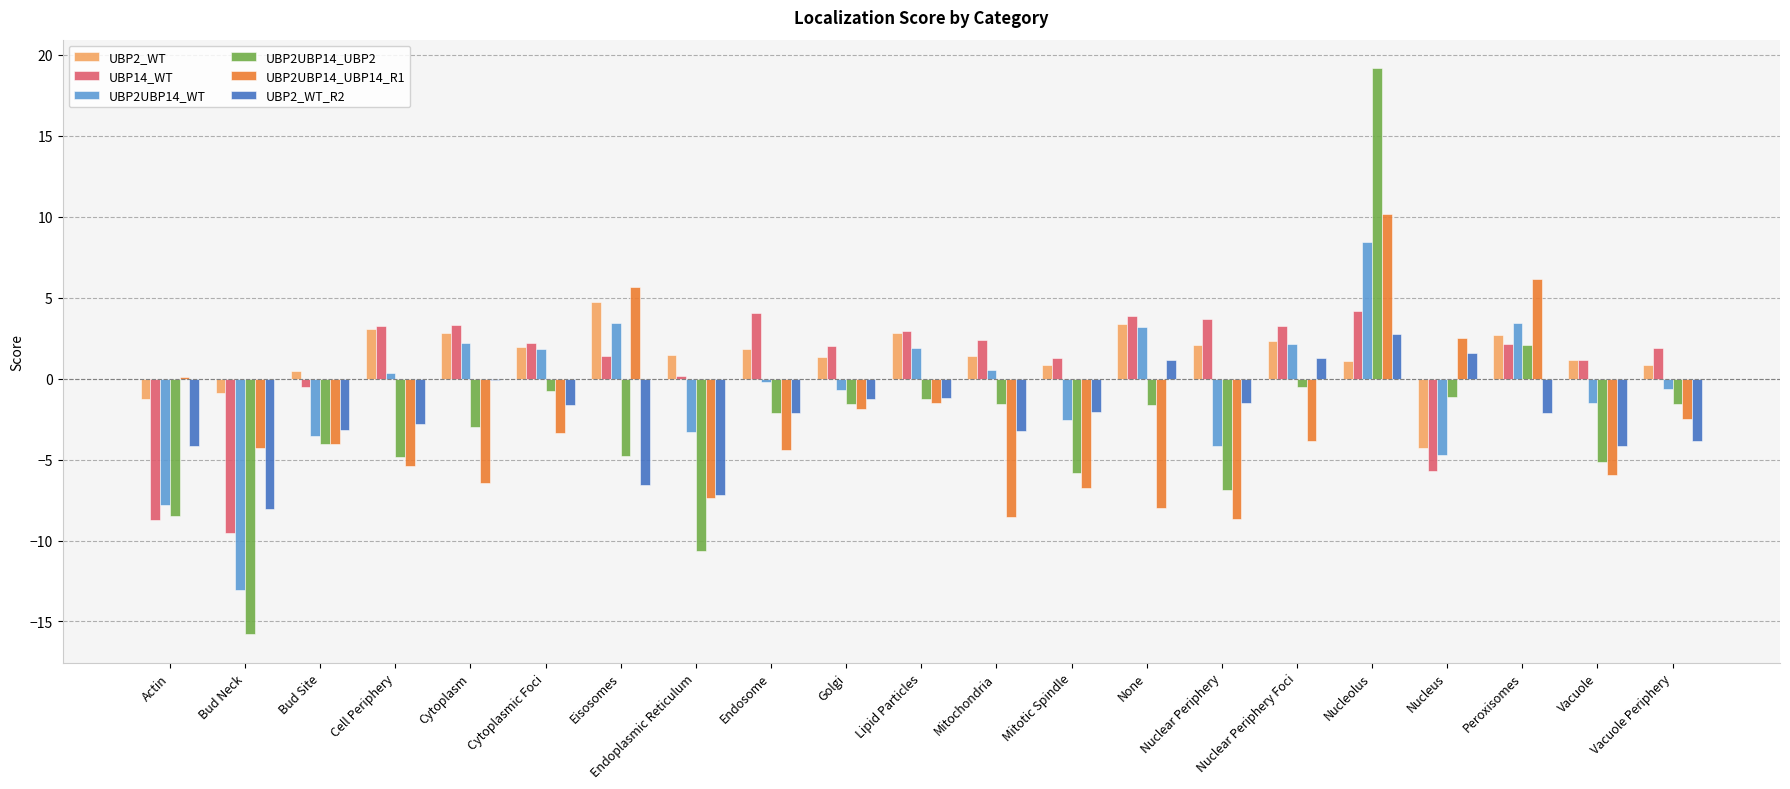

What is the highest value of the UBP14_WT series?

4.2